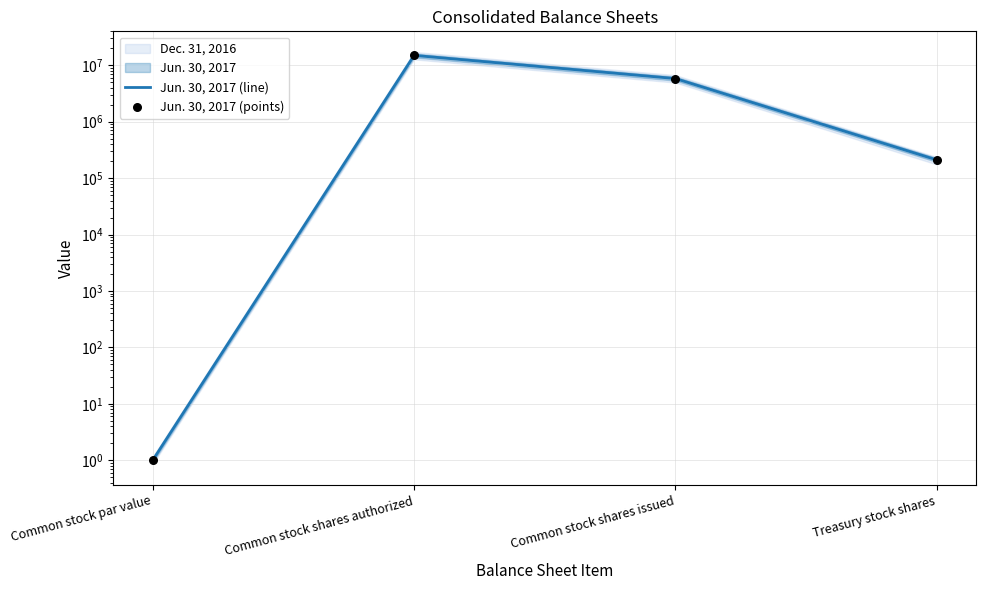

At which category is the sum across all series the highest?

Common stock shares authorized